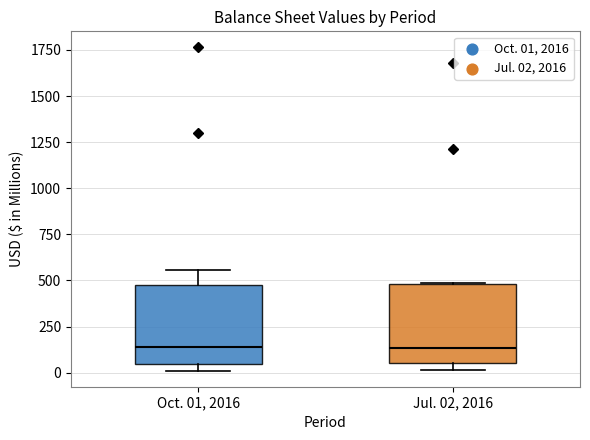

Where does the median line of the box for Oct. 01, 2016 sit on the y-axis? The values are not printed on the chart, so give them approximately, as read against the axis.

150